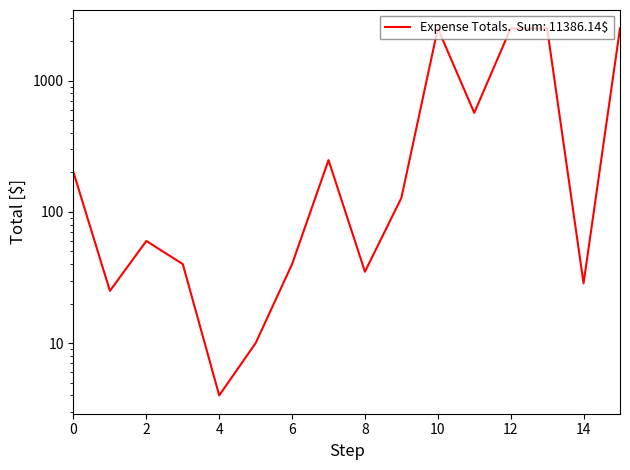

Is this an area chart (filled region under the line)?

No